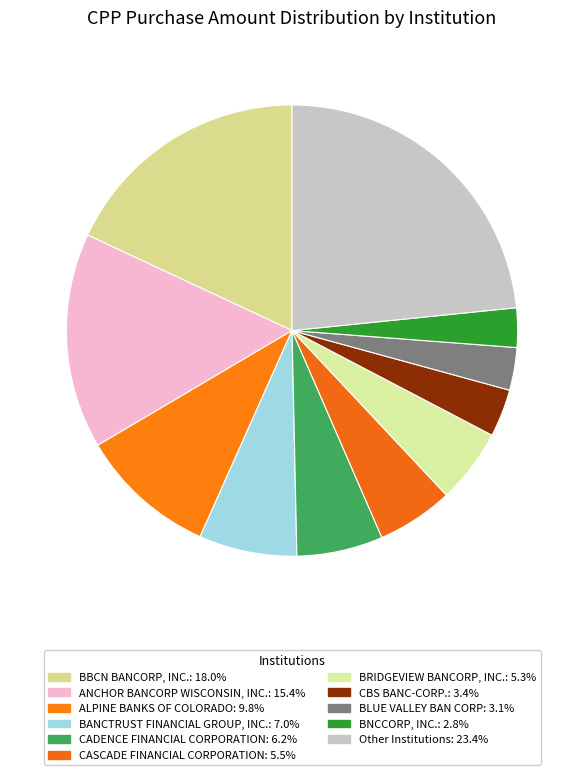

How many slices are in this pie chart?

11